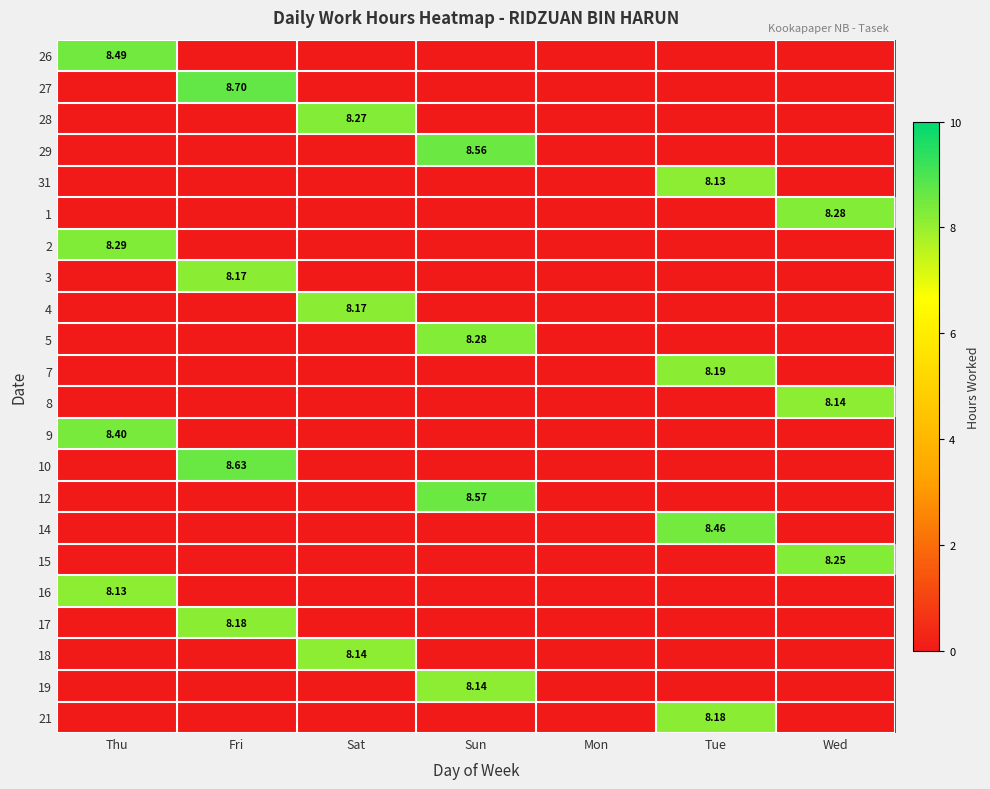

What is the difference between the 2 values at Mon and Thu?

8.3